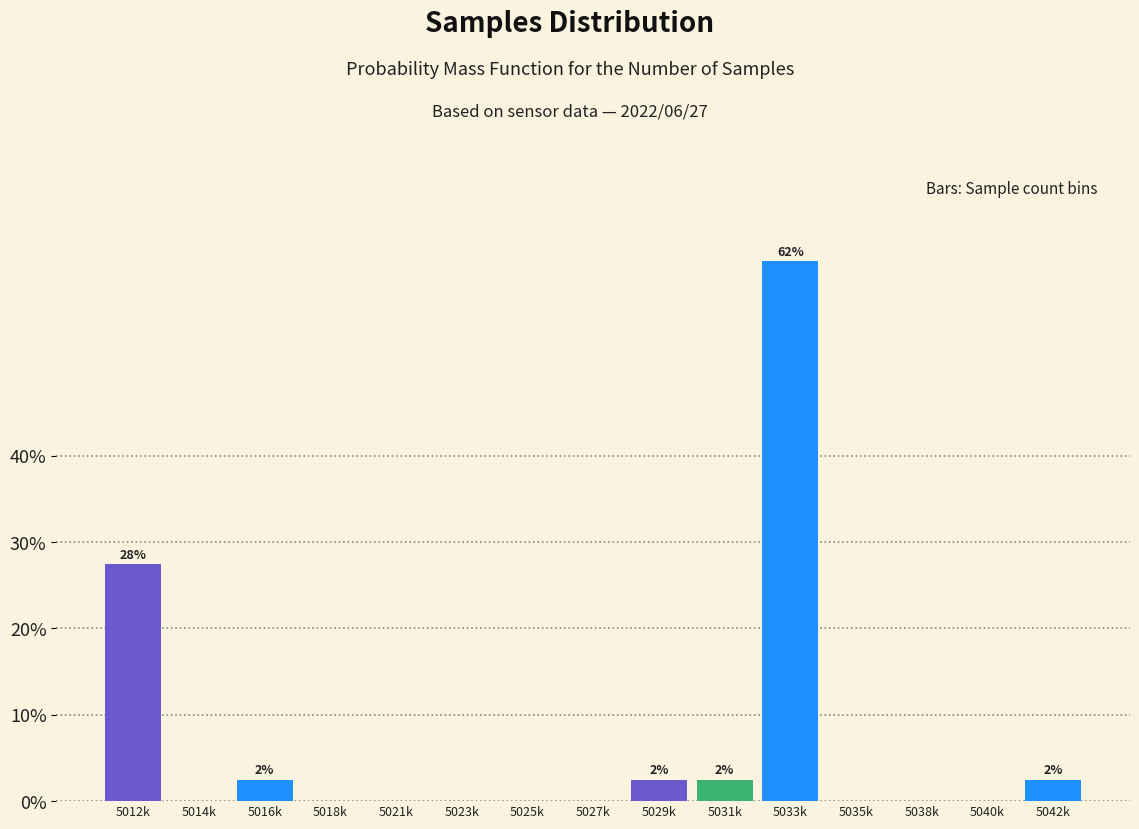

Reading left to right, transcribe all the data shown in this chart.

5012k=27.5	5014k=0.0	5016k=2.5	5018k=0.0	5021k=0.0	5023k=0.0	5025k=0.0	5027k=0.0	5029k=2.5	5031k=2.5	5033k=62.5	5035k=0.0	5038k=0.0	5040k=0.0	5042k=2.5